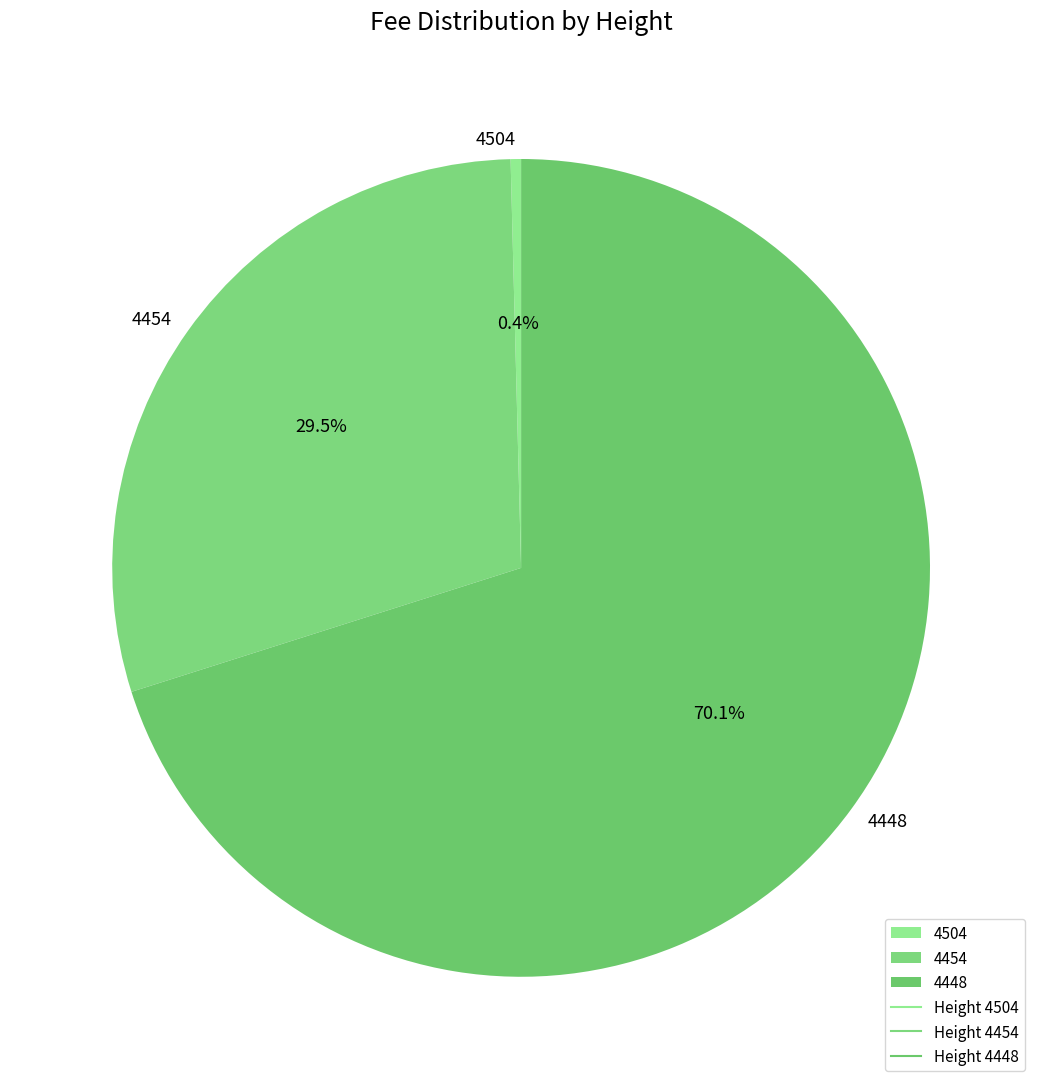

Between 4504 and 4454, which is larger?

4454